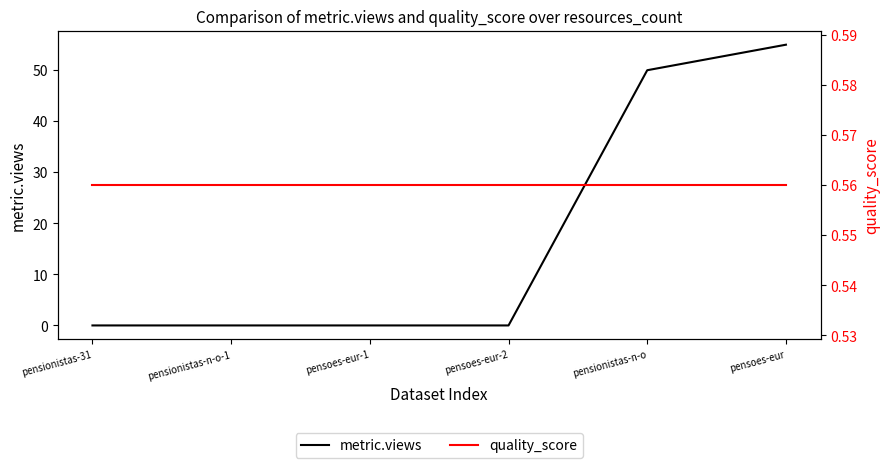

List the series in order of their peak value, lowest first.

quality_score, metric.views